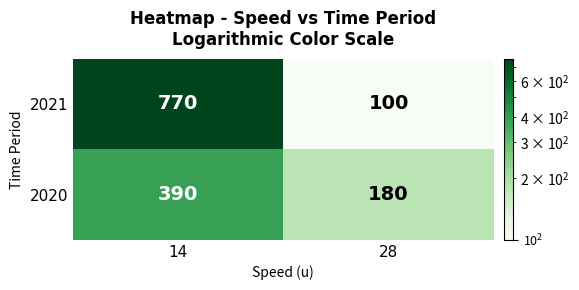

What is the minimum value shown in the chart?

100